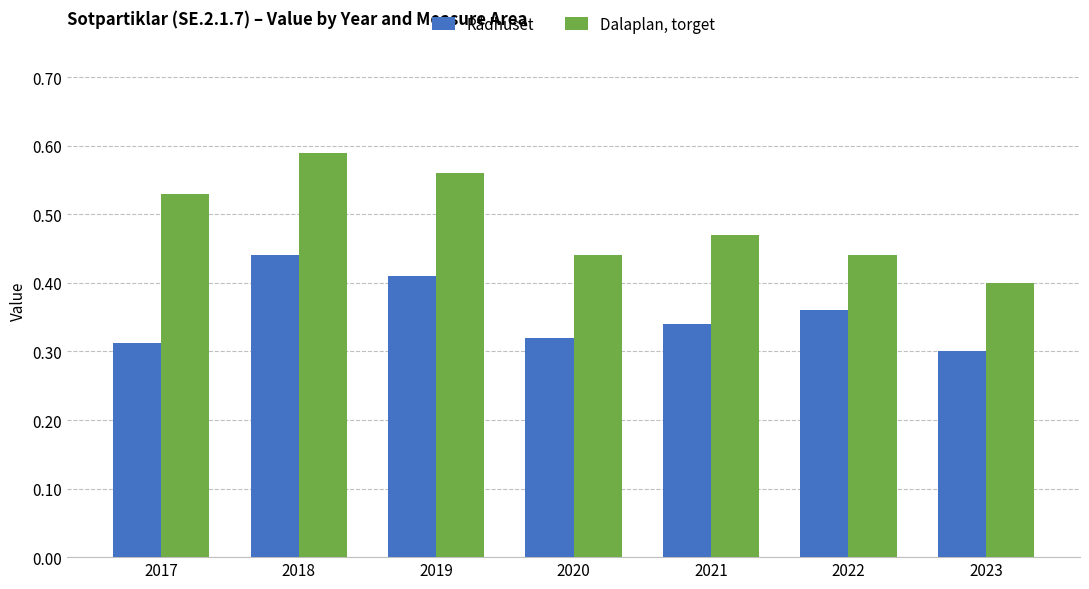

Does the chart contain stacked bars?

No